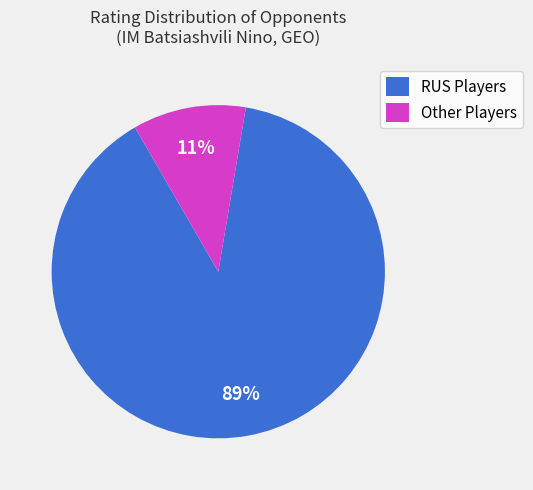

Is it true that RUS Players is 95% of the pie?

False